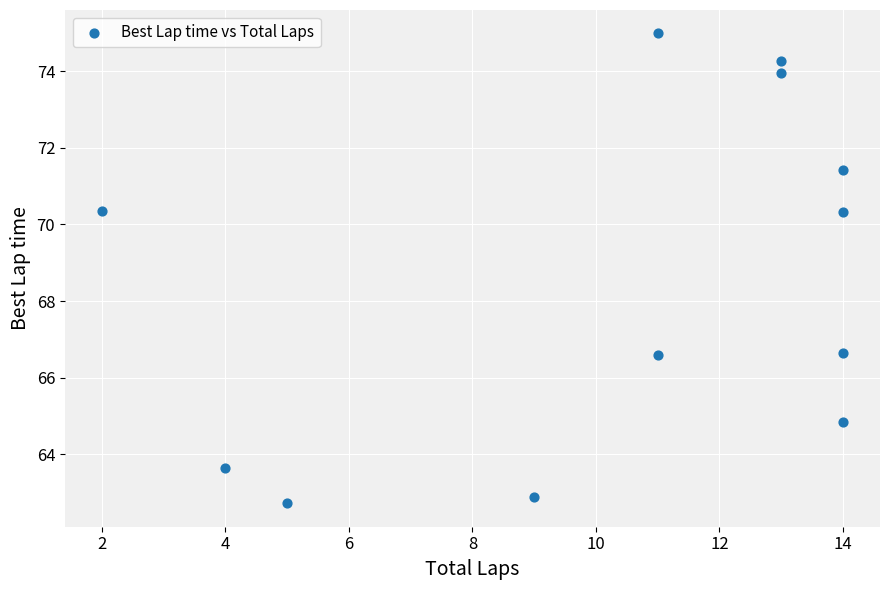

What is the range of Y values (max minus min)?

12.3